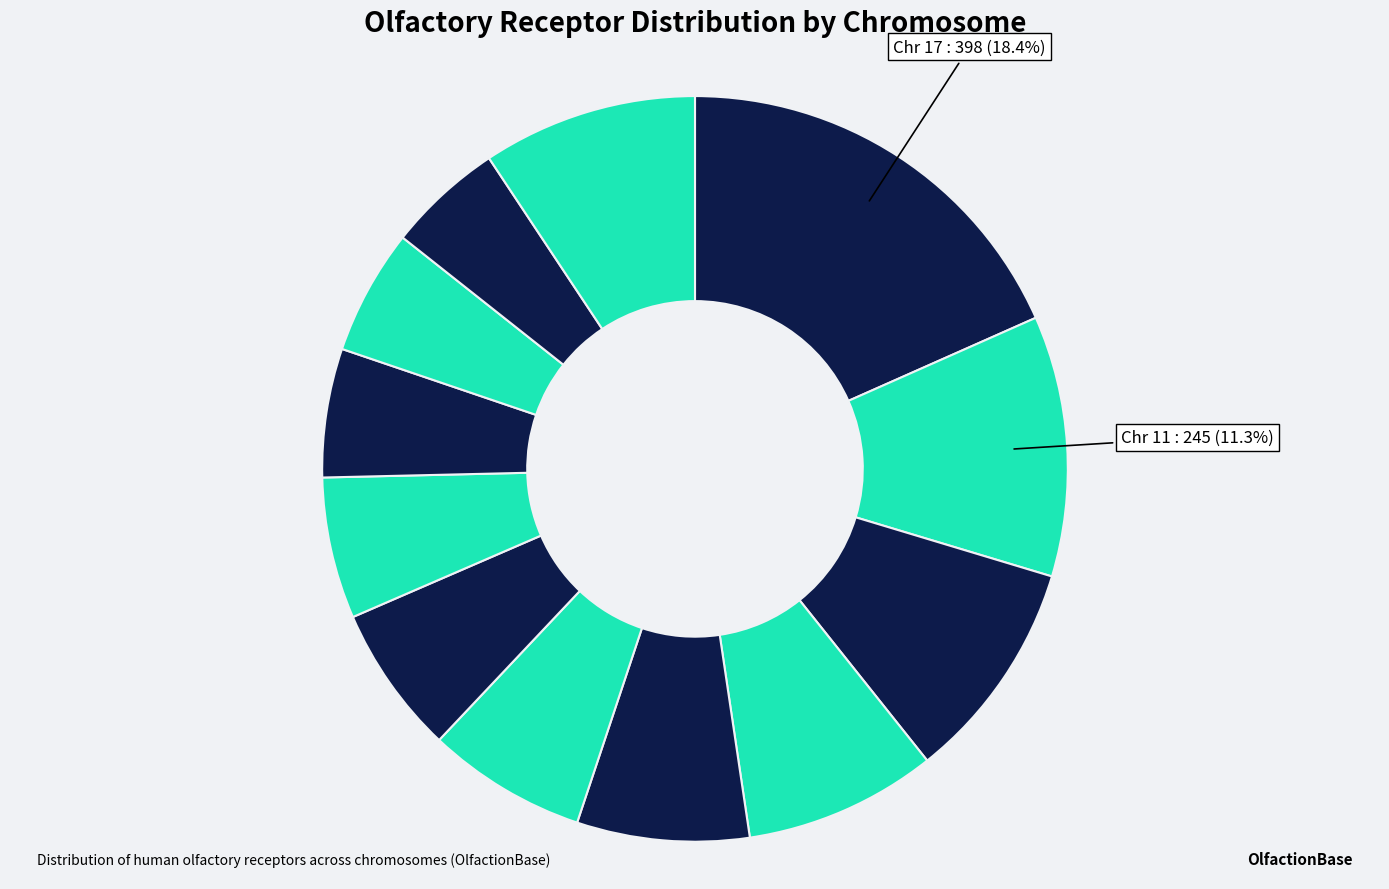

Count the number of slices in the pie.

12